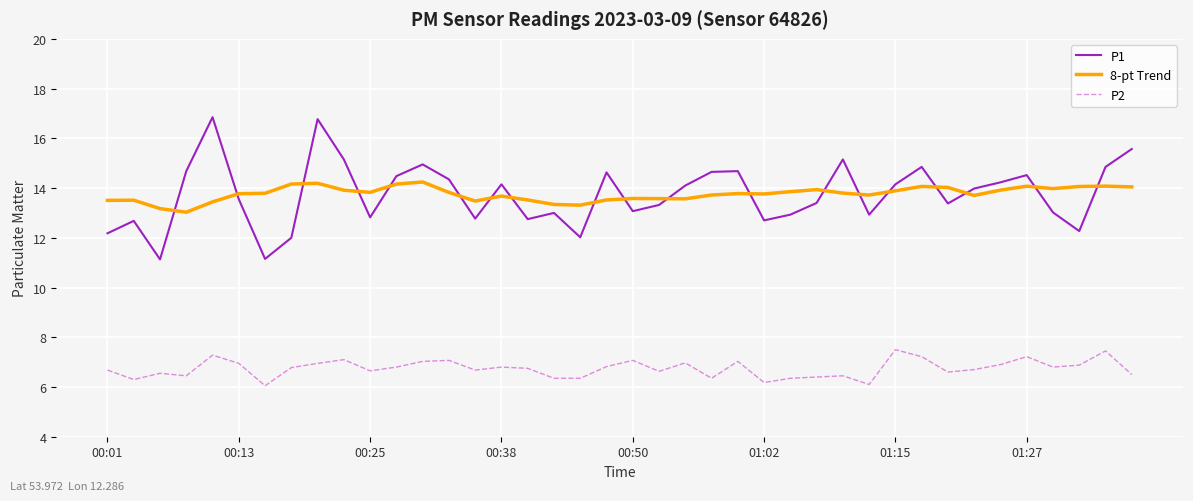

Rank the series by their maximum value, from lowest to highest.

P2, 8-pt Trend, P1